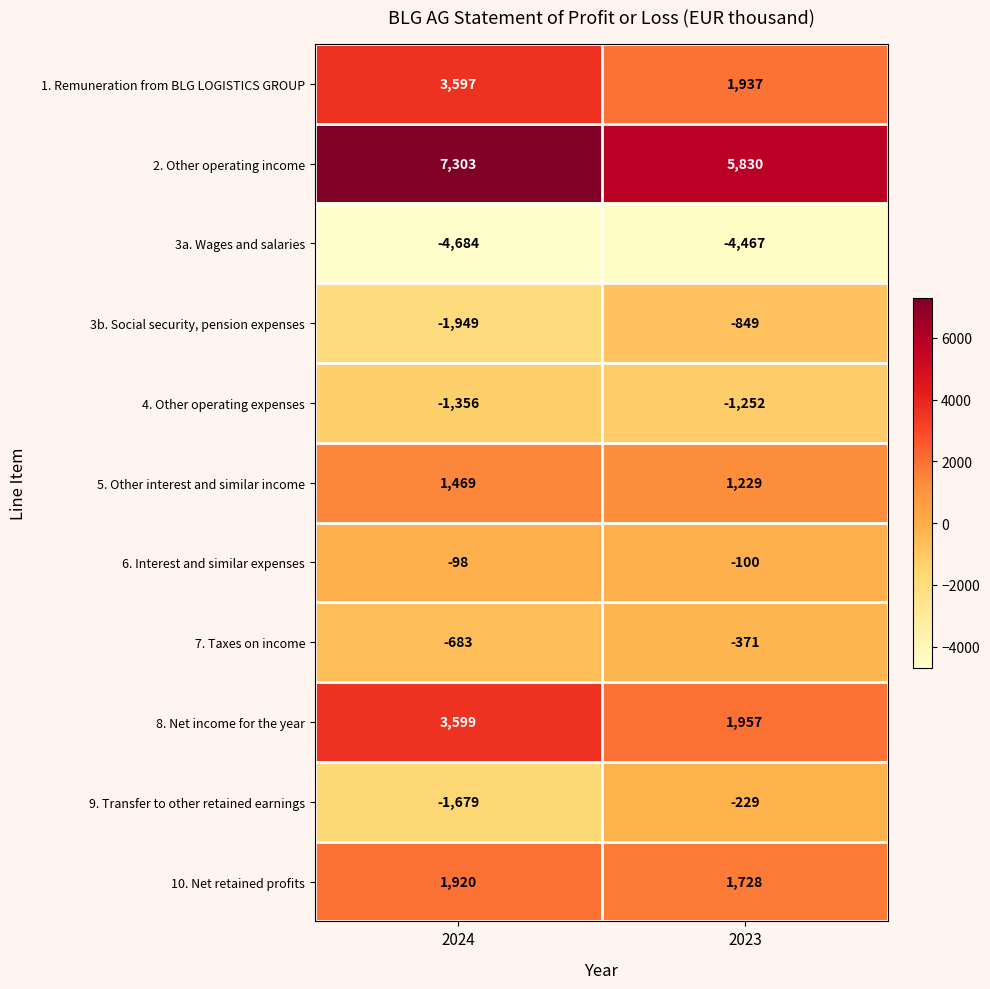

Reading left to right, list all the values displayed in this chart.

1. Remuneration from BLG LOGISTICS GROUP: 2024=3597	2023=1937
2. Other operating income: 2024=7303	2023=5830
3a. Wages and salaries: 2024=-4684	2023=-4467
3b. Social security, pension expenses: 2024=-1949	2023=-849
4. Other operating expenses: 2024=-1356	2023=-1252
5. Other interest and similar income: 2024=1469	2023=1229
6. Interest and similar expenses: 2024=-98	2023=-100
7. Taxes on income: 2024=-683	2023=-371
8. Net income for the year: 2024=3599	2023=1957
9. Transfer to other retained earnings: 2024=-1679	2023=-229
10. Net retained profits: 2024=1920	2023=1728